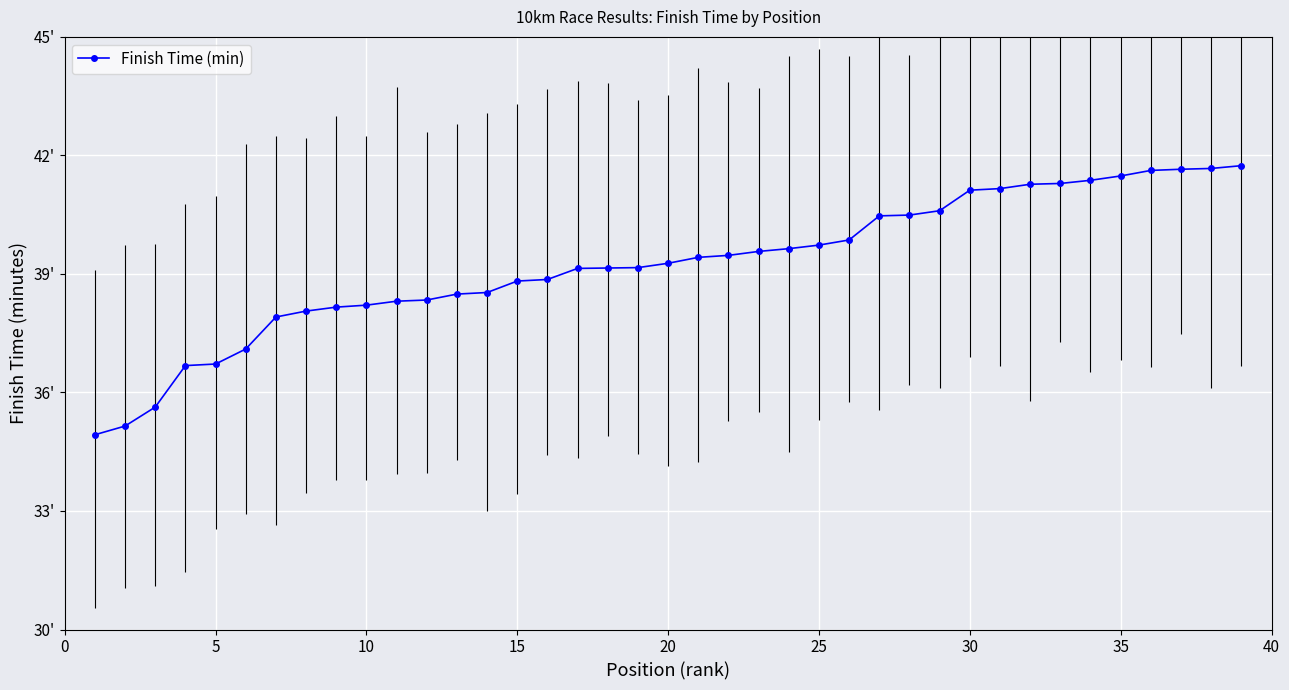

How many values are below 39?

16